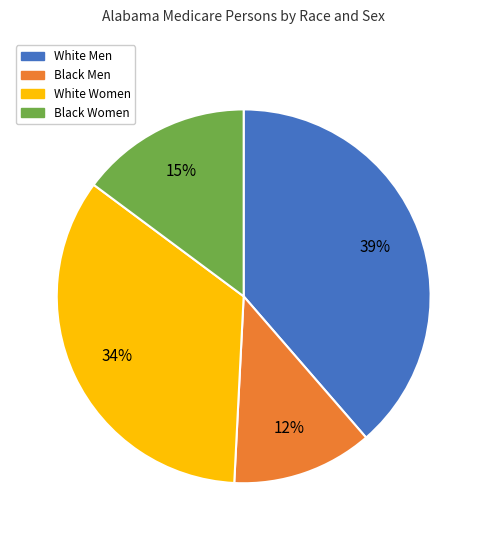

Between White Women and White Men, which is larger?

White Men